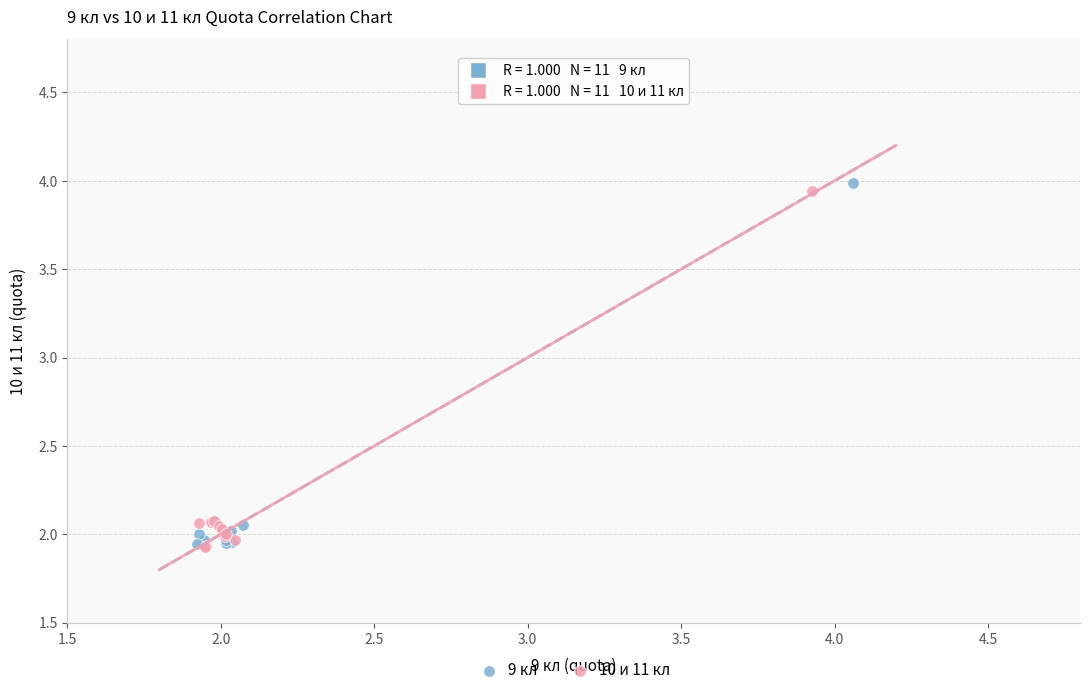

Which series has the widest spread of Y values?

9 кл